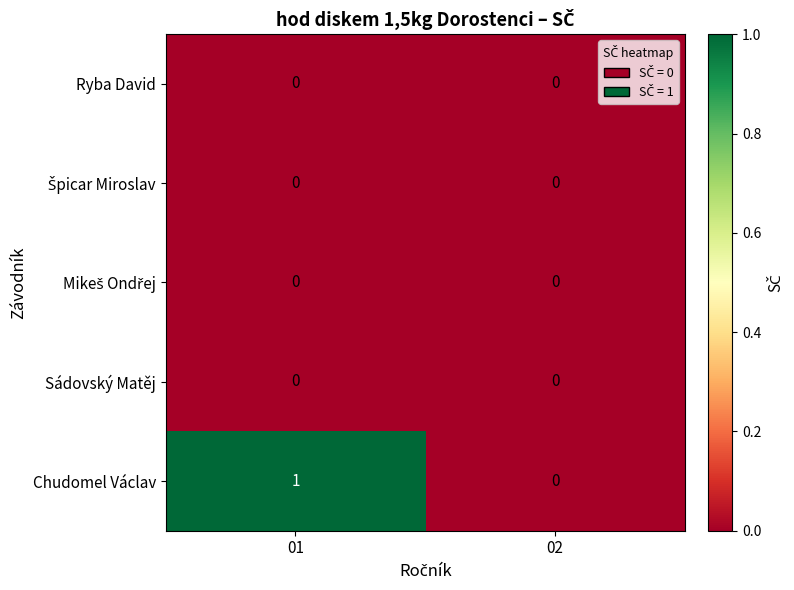

Which series changed the most between 01 and 02?

Chudomel Václav